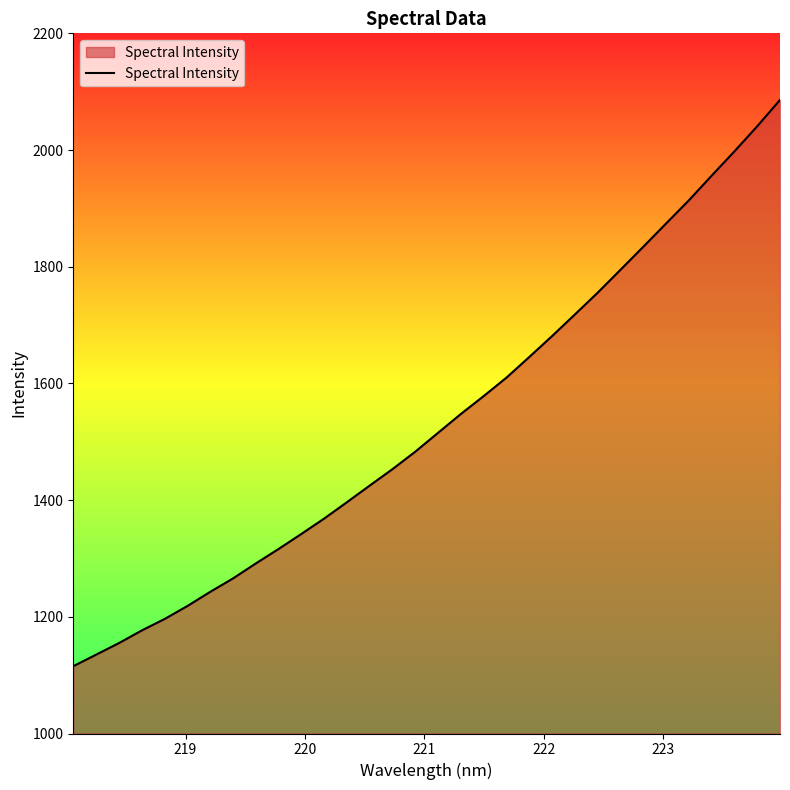

Count the number of data series in this chart.

1